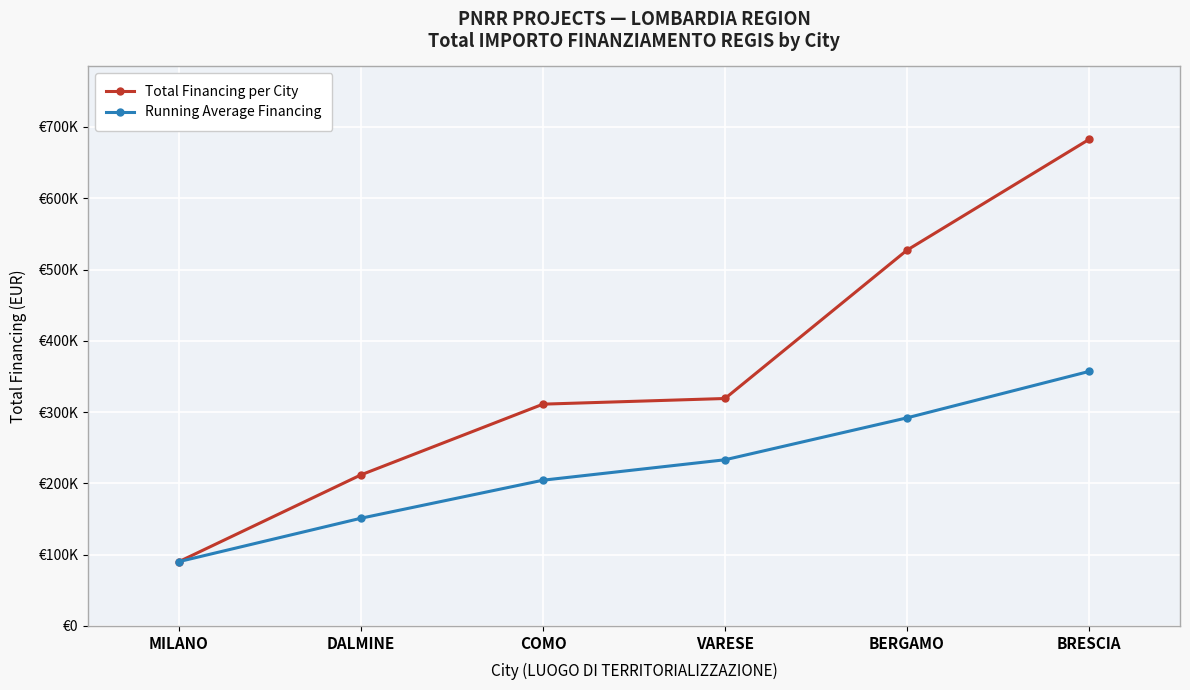

What is the maximum value for Running Average Financing?

357025.6